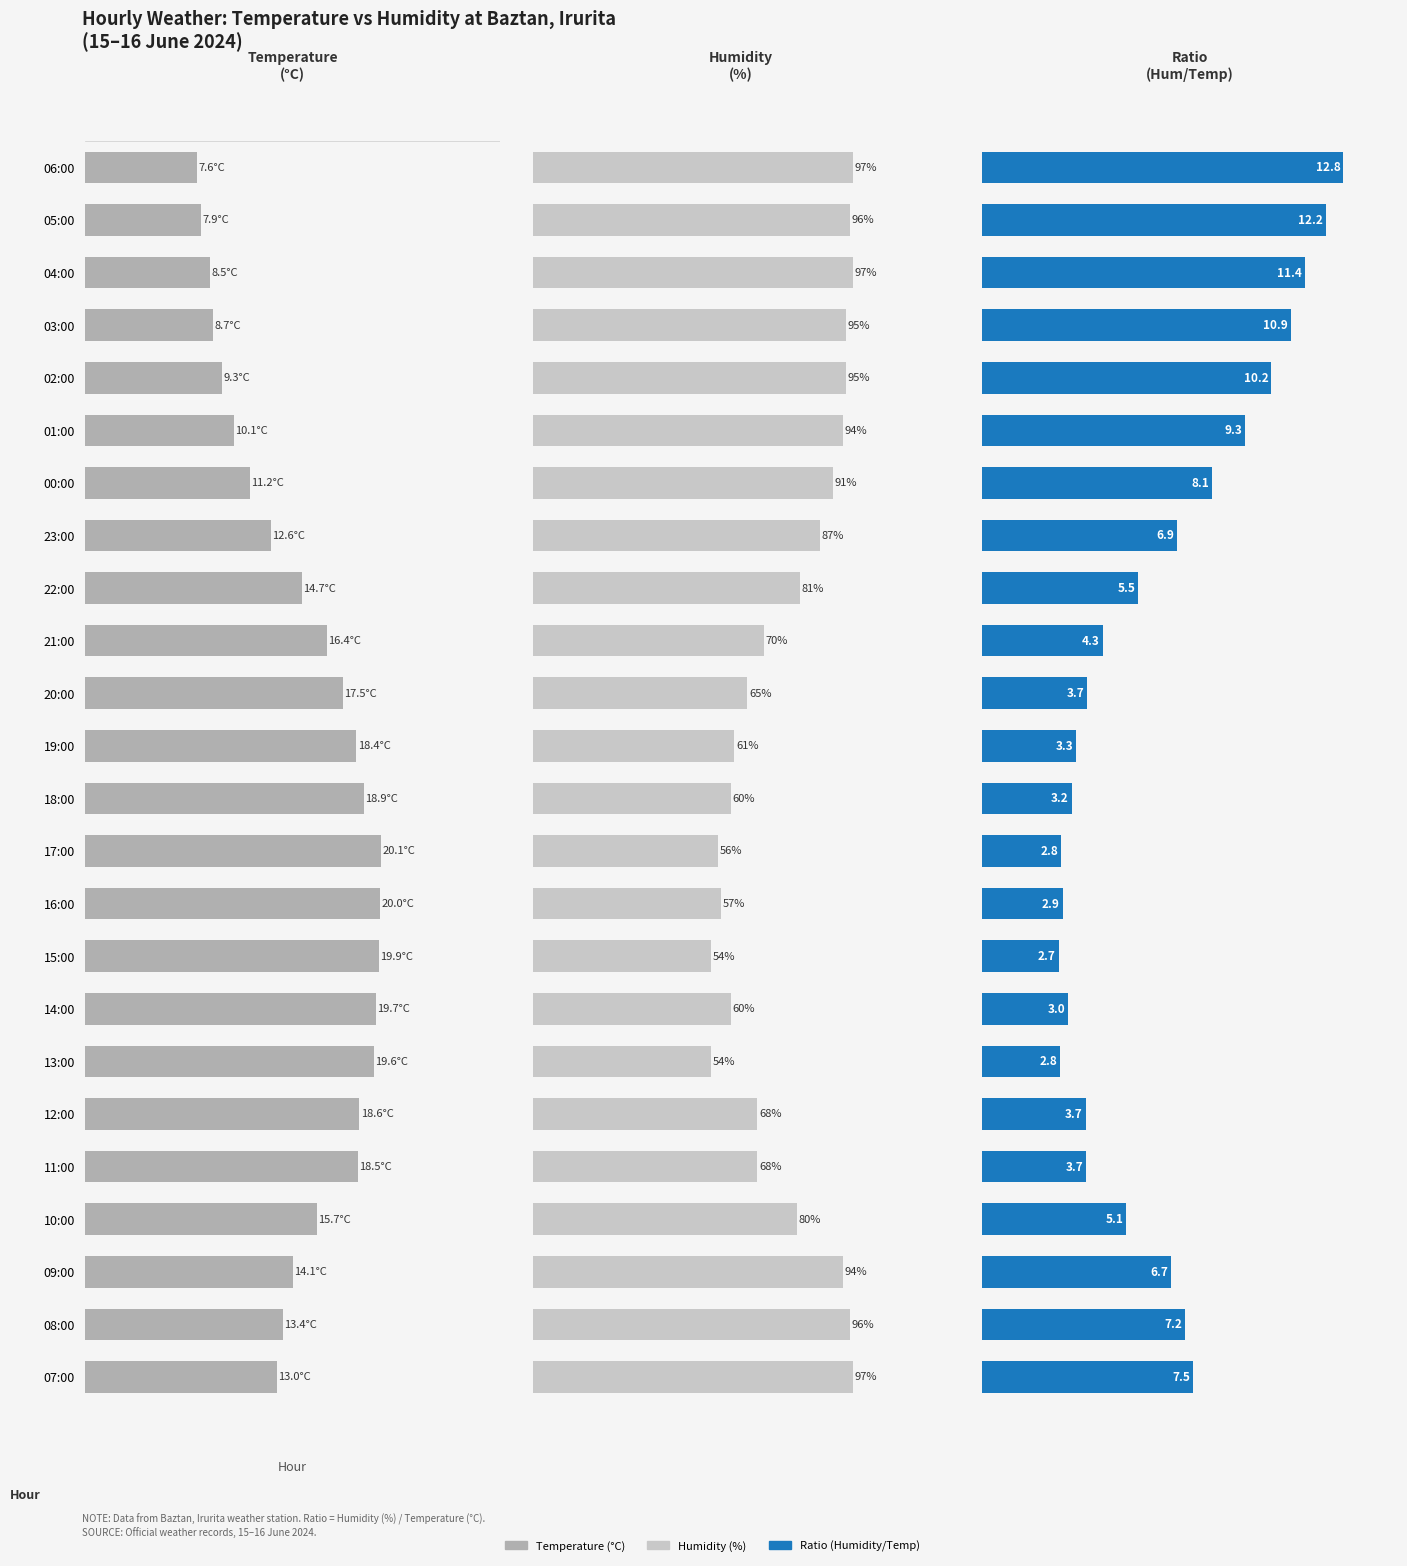

How many groups of bars are there?

24